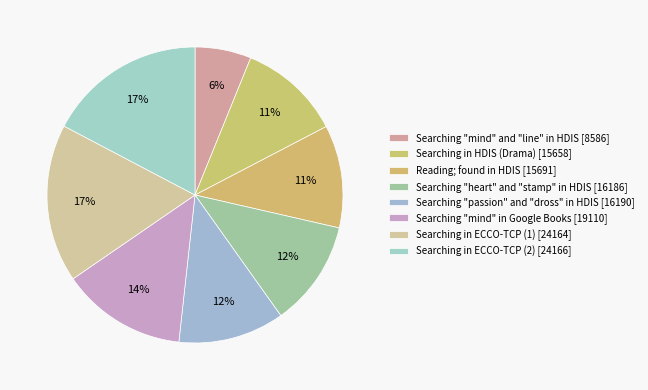

To the nearest percent, what is the combined percentage of Searching "mind" in Google Books and Reading; found in HDIS?

25%